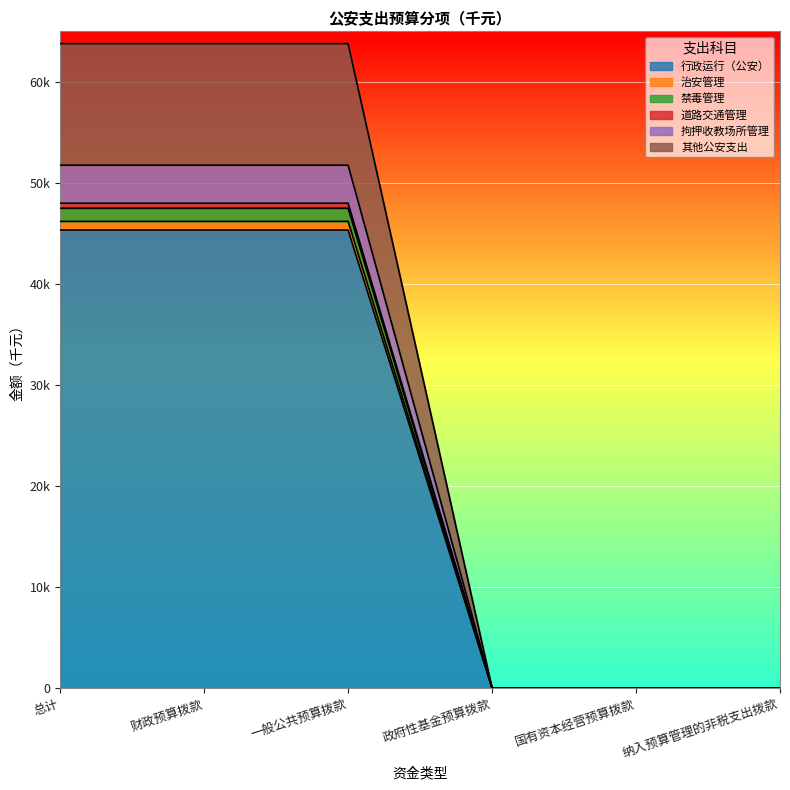

Rank the categories by 禁毒管理 value from highest to lowest.

总计, 财政预算拨款, 一般公共预算拨款, 政府性基金预算拨款, 国有资本经营预算拨款, 纳入预算管理的非税支出拨款